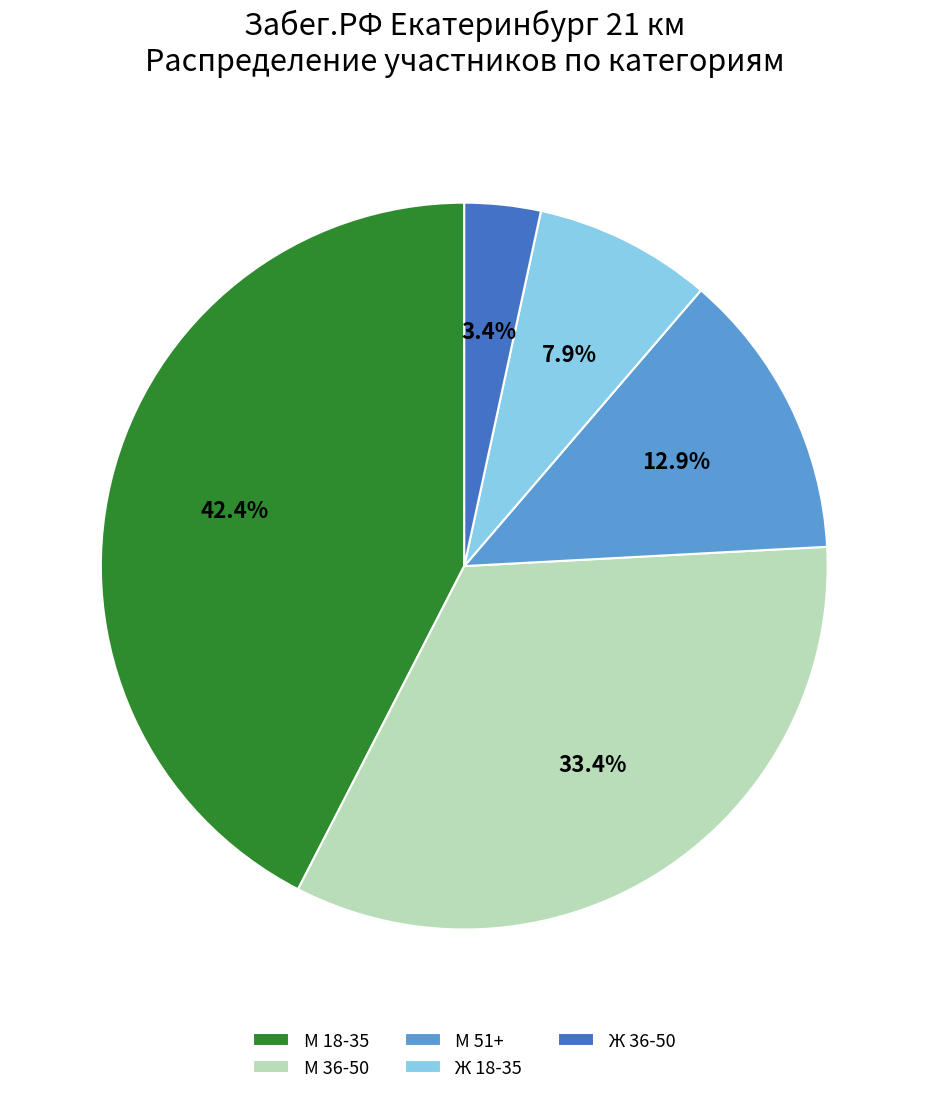

To the nearest percent, what is the average slice percentage?

20%